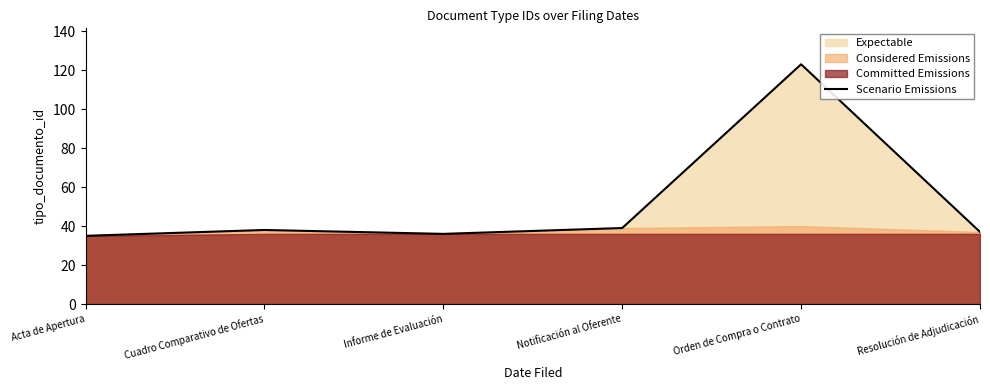

At which label is the value closest to 79?

Notificación al Oferente